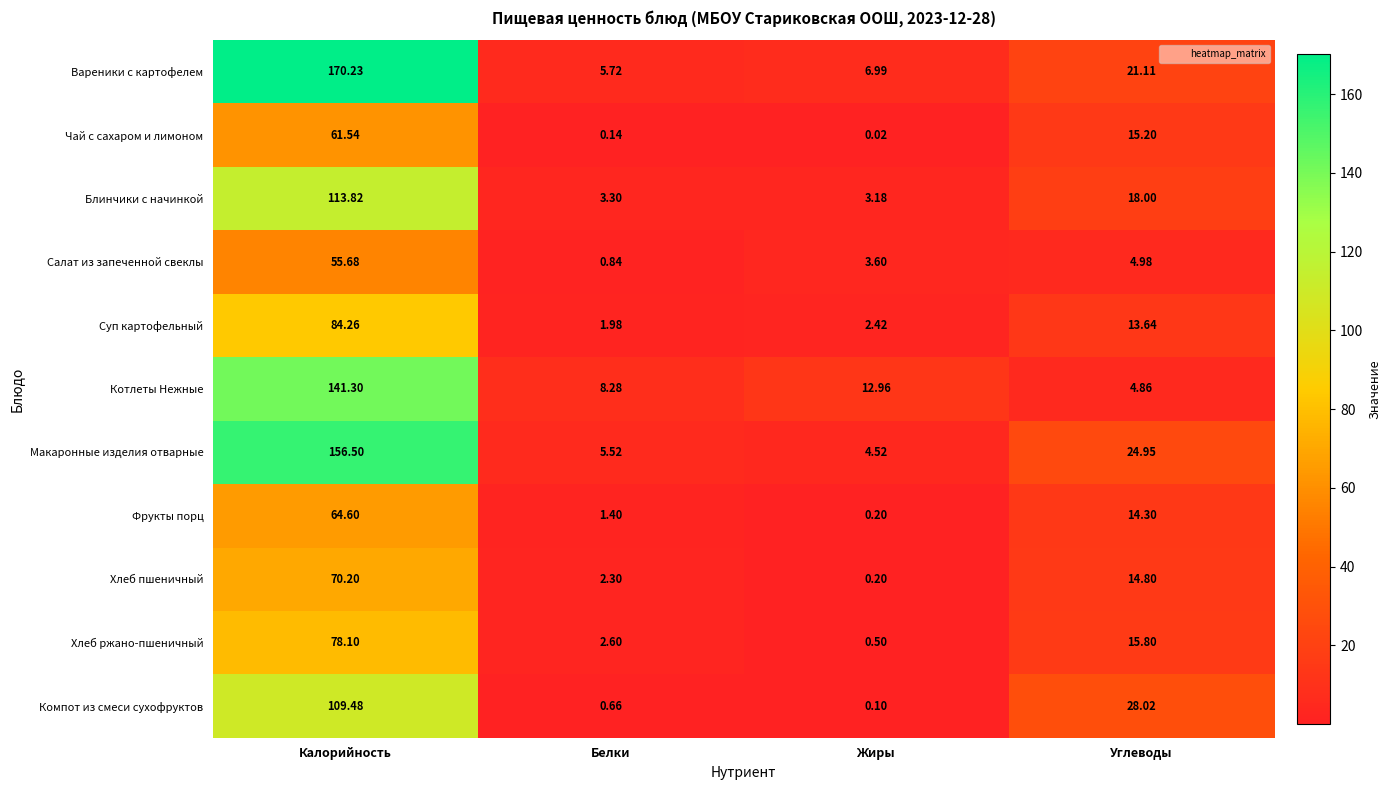

Rank the categories by Вареники с картофелем value from lowest to highest.

Белки, Жиры, Углеводы, Калорийность